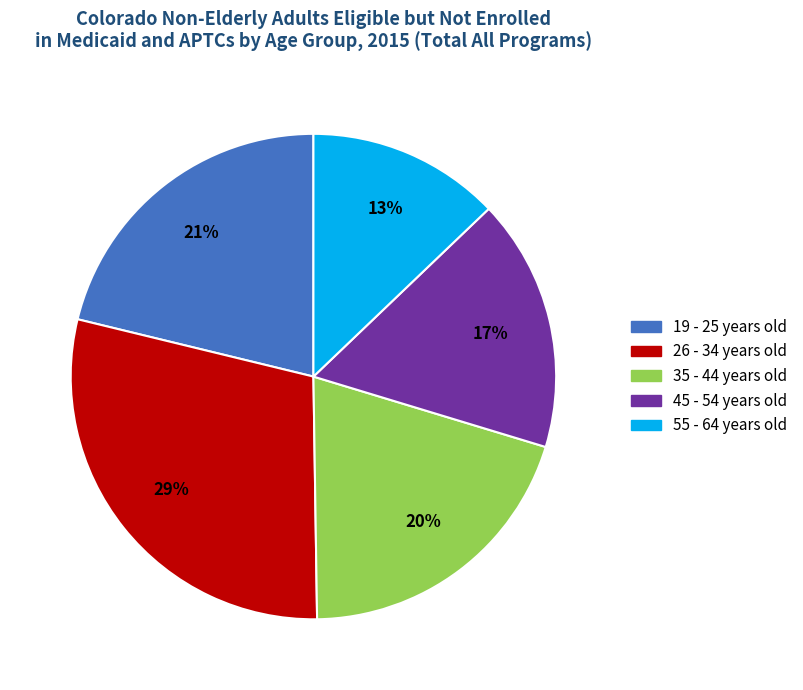

Does 35 - 44 years old account for over 50% of the chart?

No